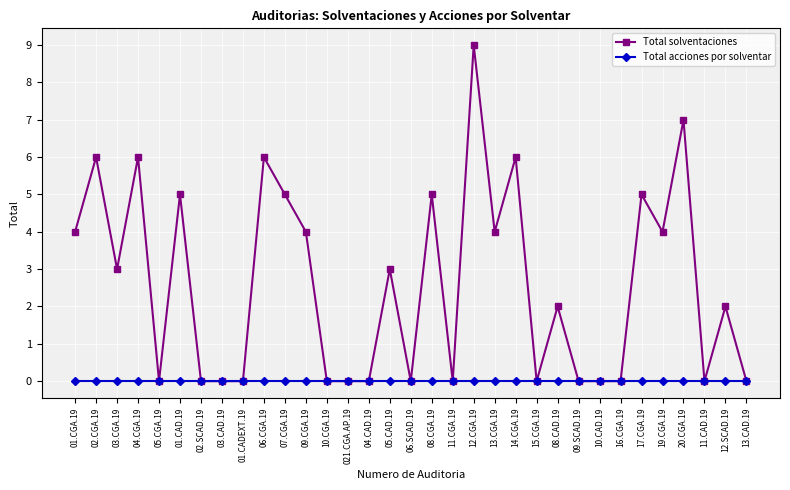

Does the chart have visible grid lines?

Yes